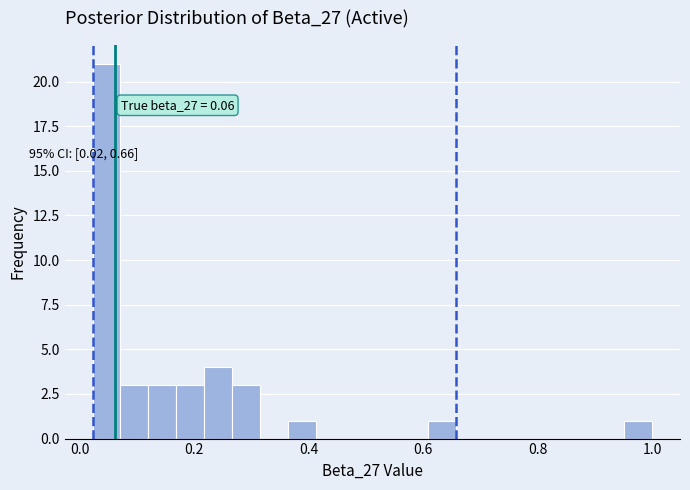

Read against the x-axis, roughly where is the centre of the tallest bar?

0.04